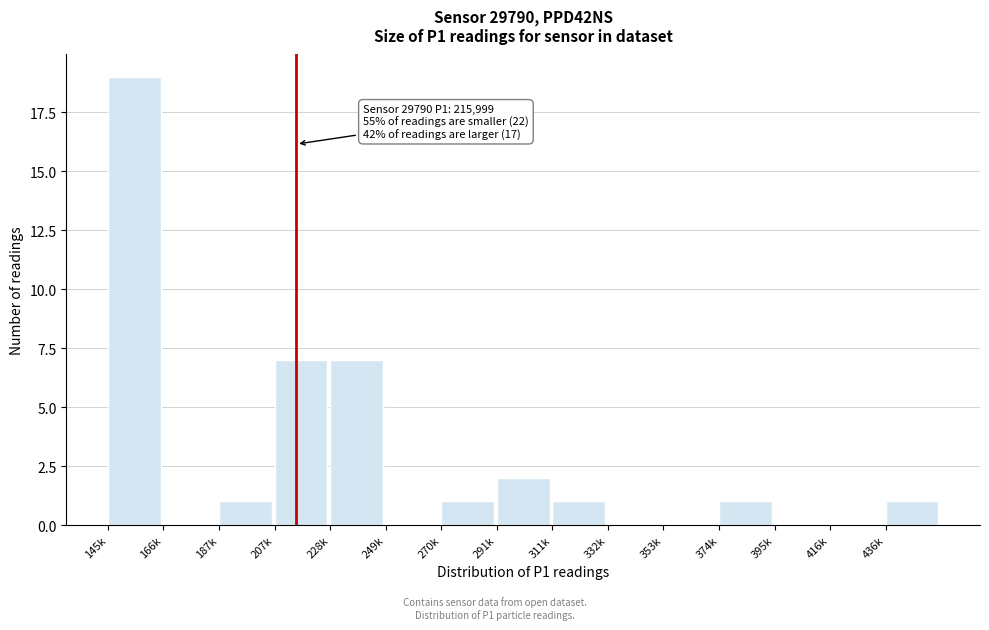

What is the greatest value displayed?

19